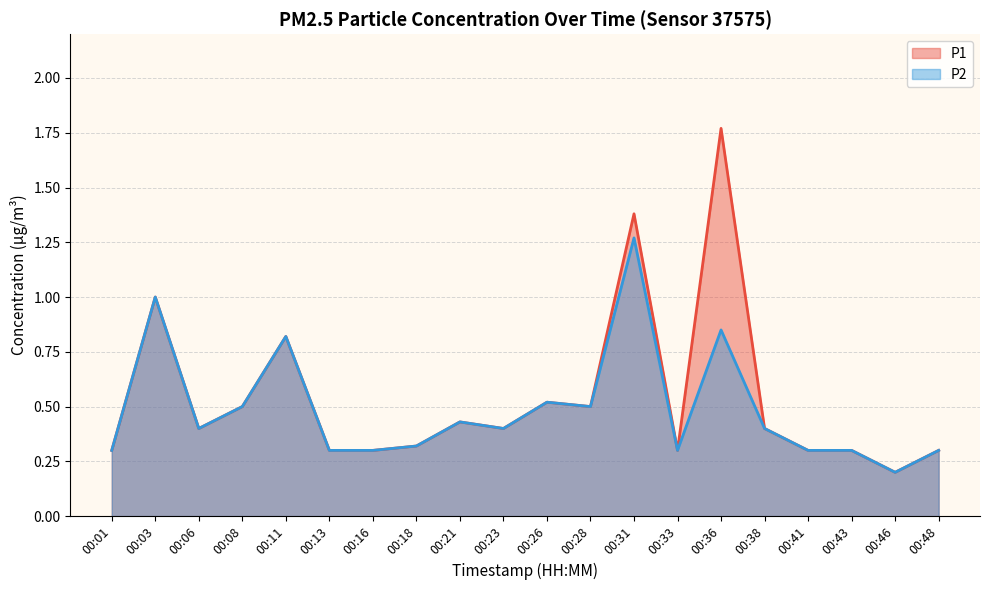

Reading left to right, what are all the values shown in this chart?

P1: 0.3	1.0	0.4	0.5	0.8	0.3	0.3	0.3	0.4	0.4	0.5	0.5	1.4	0.3	1.8	0.4	0.3	0.3	0.2	0.3
P2: 0.3	1.0	0.4	0.5	0.8	0.3	0.3	0.3	0.4	0.4	0.5	0.5	1.3	0.3	0.8	0.4	0.3	0.3	0.2	0.3